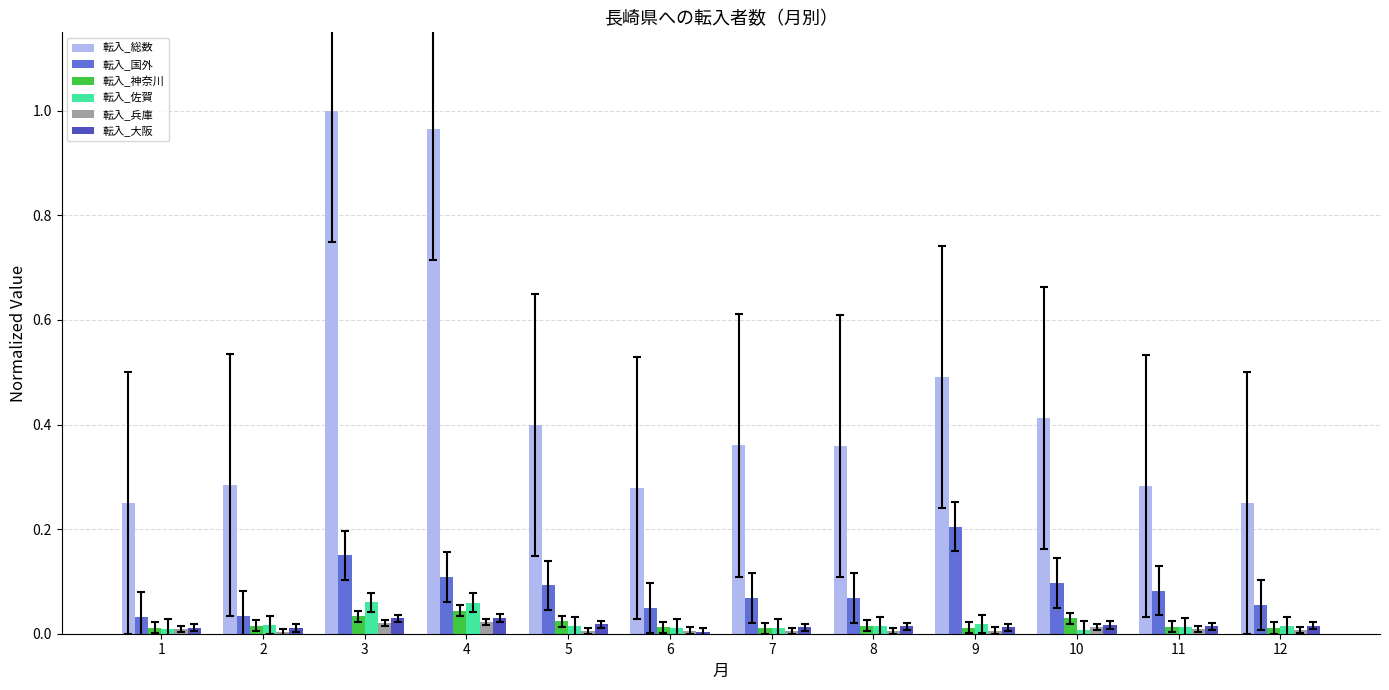

What are all the series names shown in the legend?

転入_総数, 転入_国外, 転入_神奈川, 転入_佐賀, 転入_兵庫, 転入_大阪